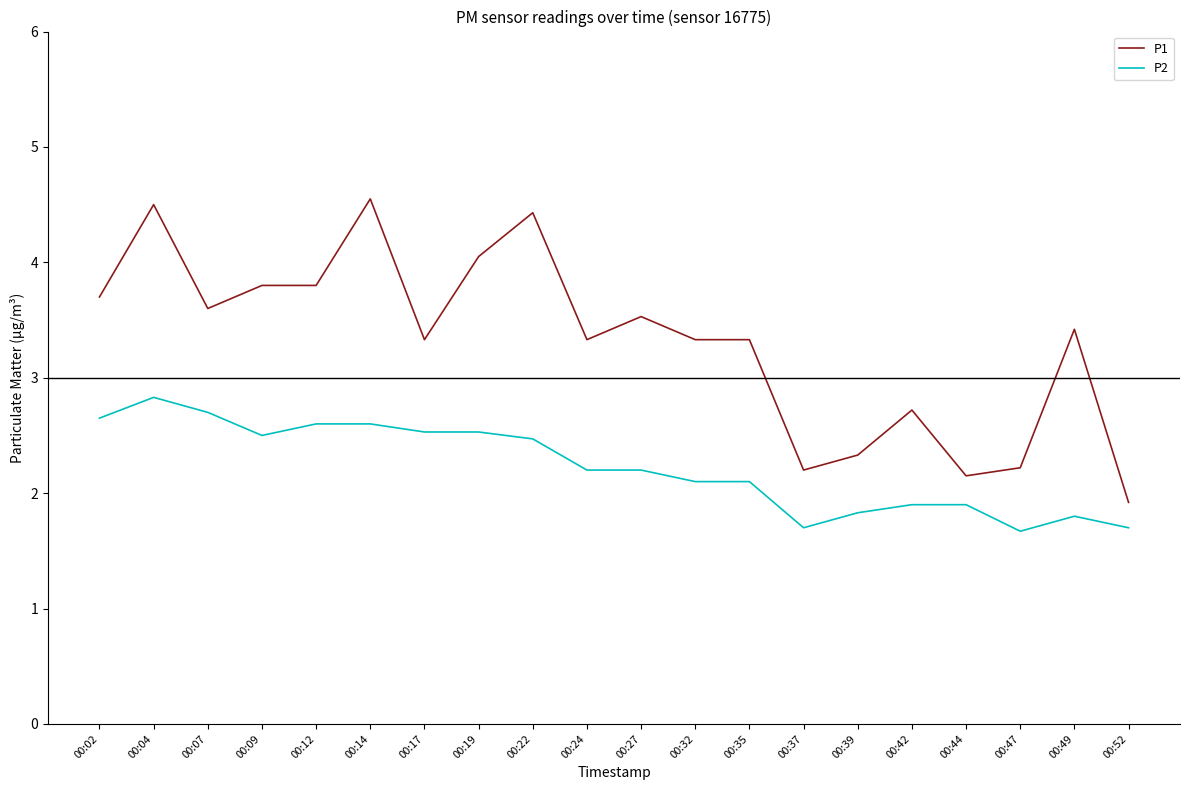

At which category is the sum across all series the highest?

00:04